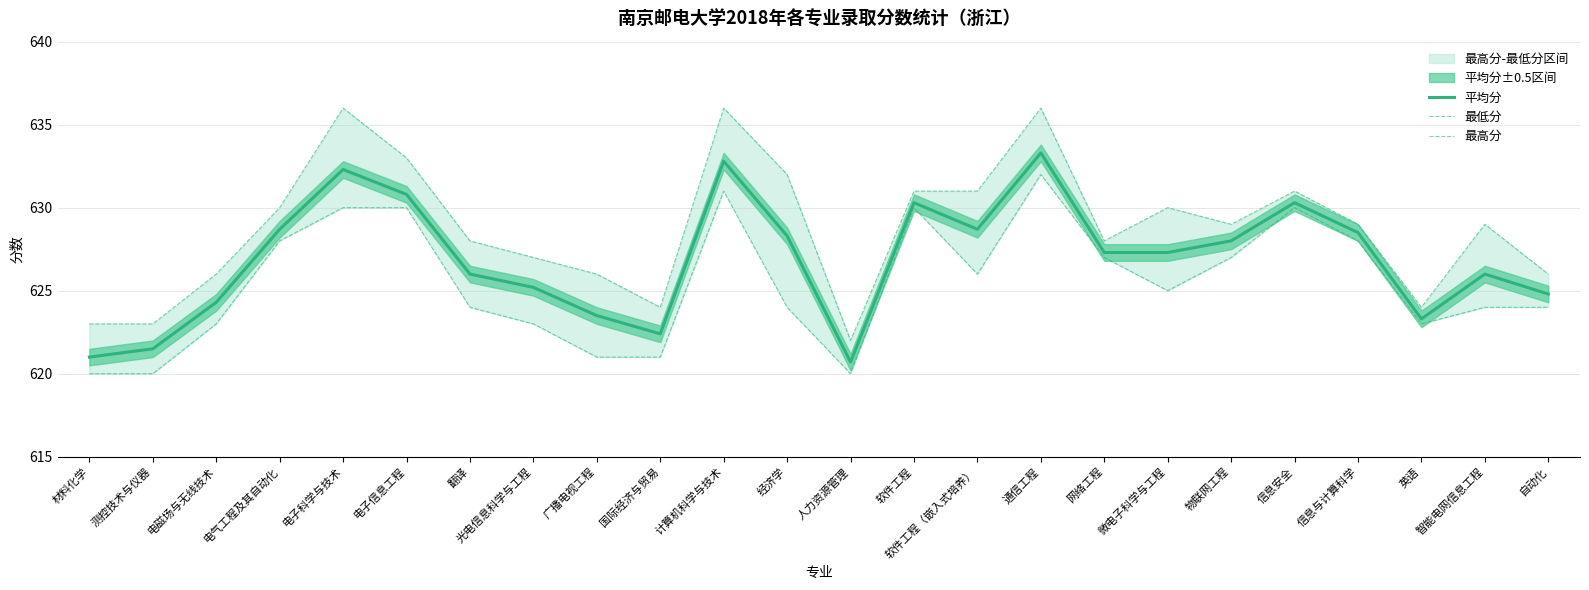

Does the chart display data point markers on the line(s)?

No